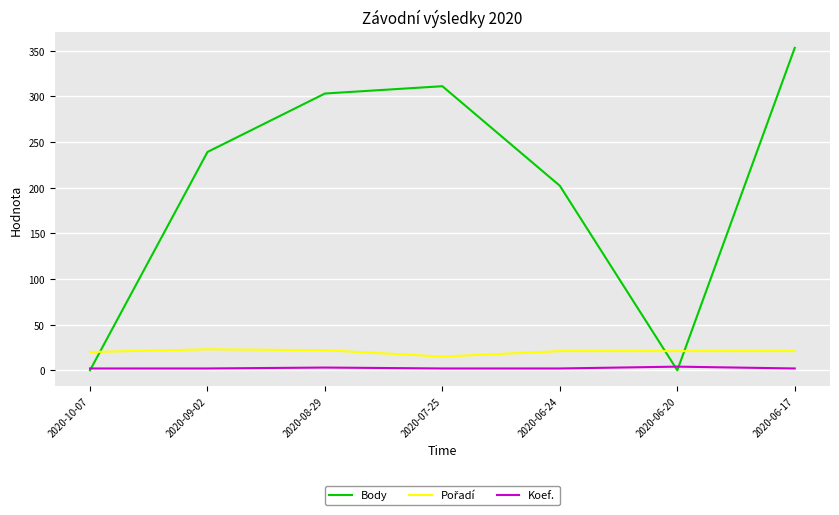

Which series changed the most between 2020-10-07 and 2020-06-24?

Body